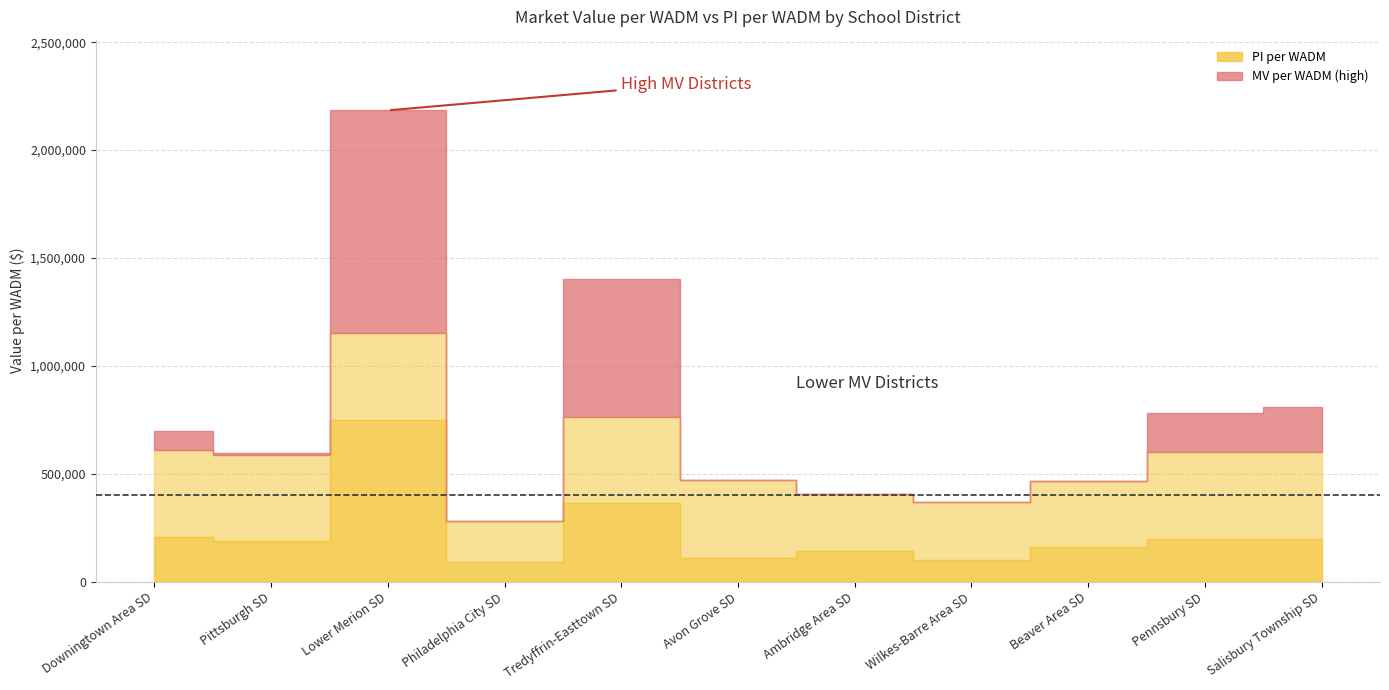

The value of PI per WADM at Salisbury Township SD is 66231. True or false?

False